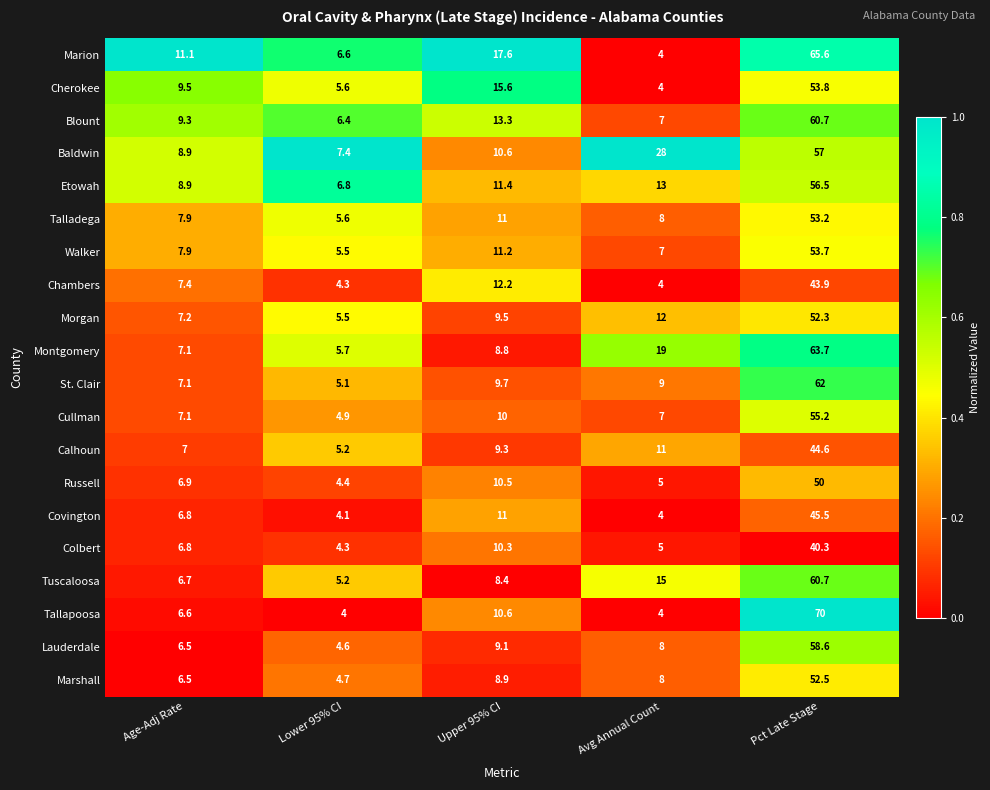

The value of Covington at Pct Late Stage is 45.5. True or false?

True